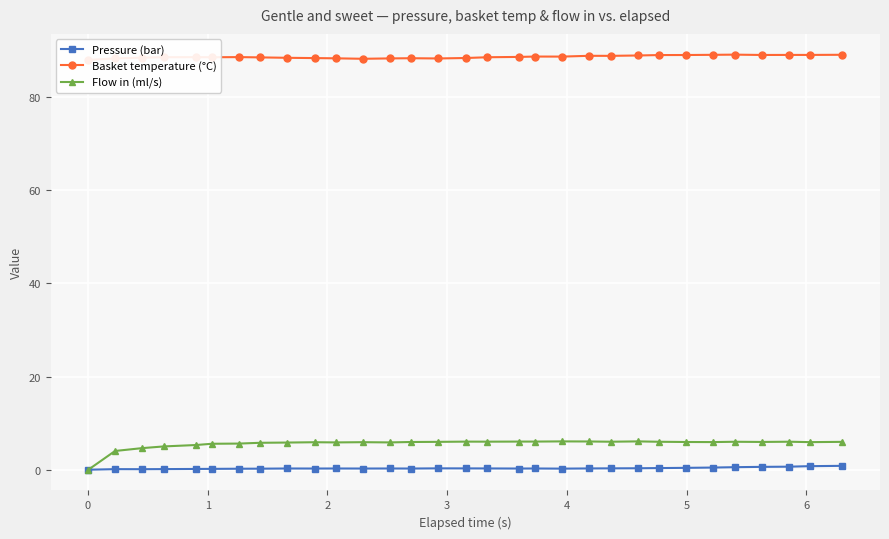

What is the sum of all Flow in (ml/s) values?

173.3